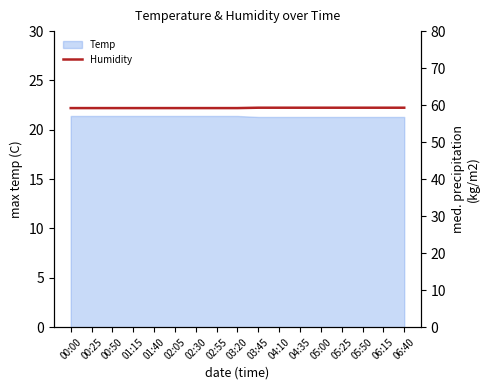

The value at 06:15 is 59.3. True or false?

True